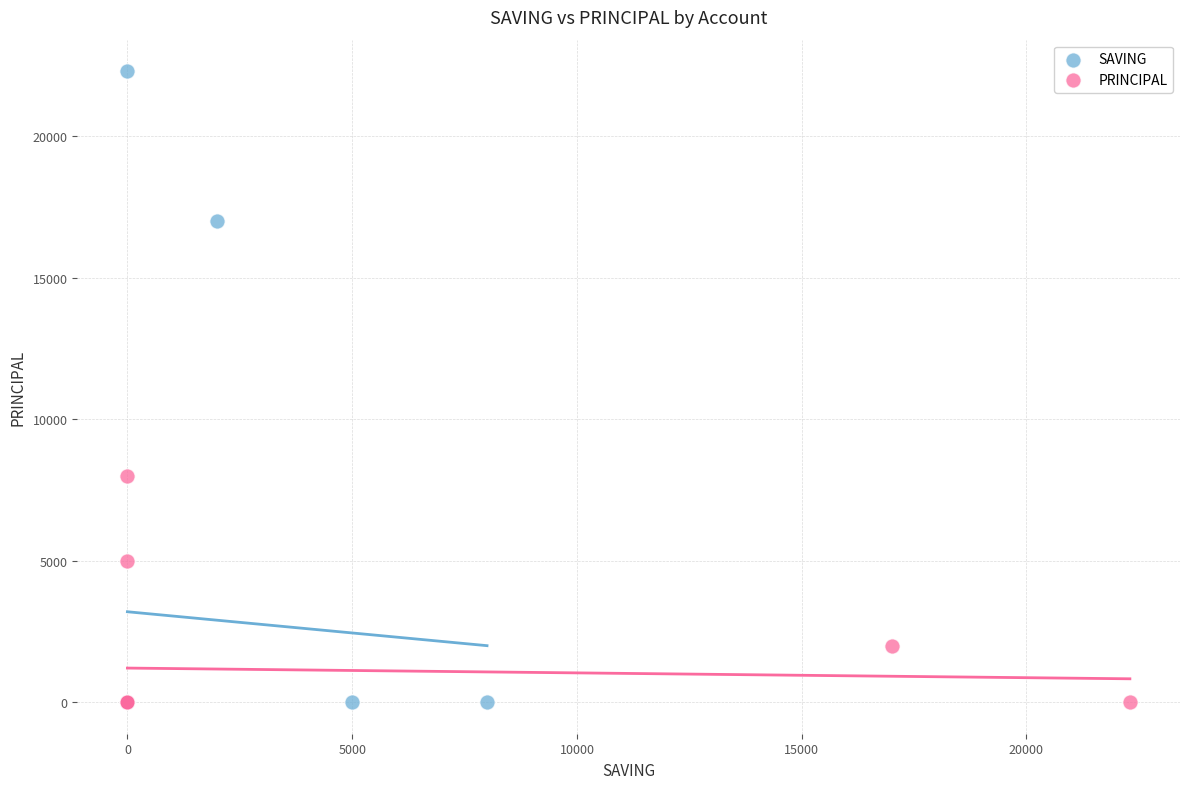

What are all the series names shown in the legend?

SAVING, PRINCIPAL